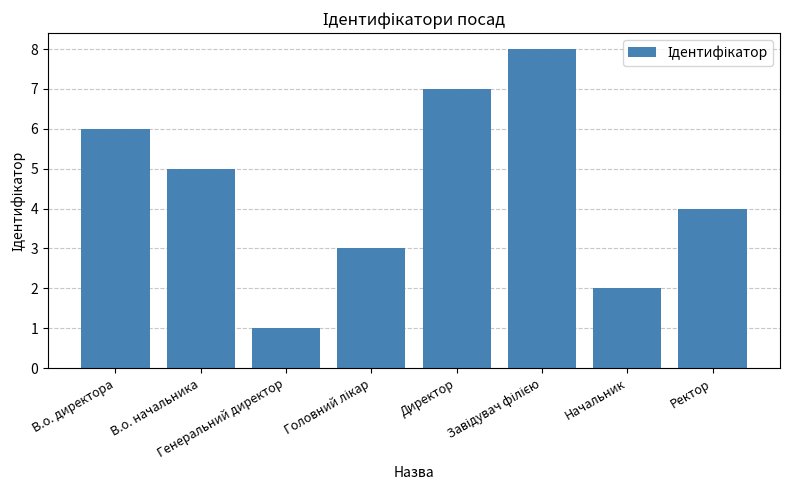

Does the chart contain any negative values?

No